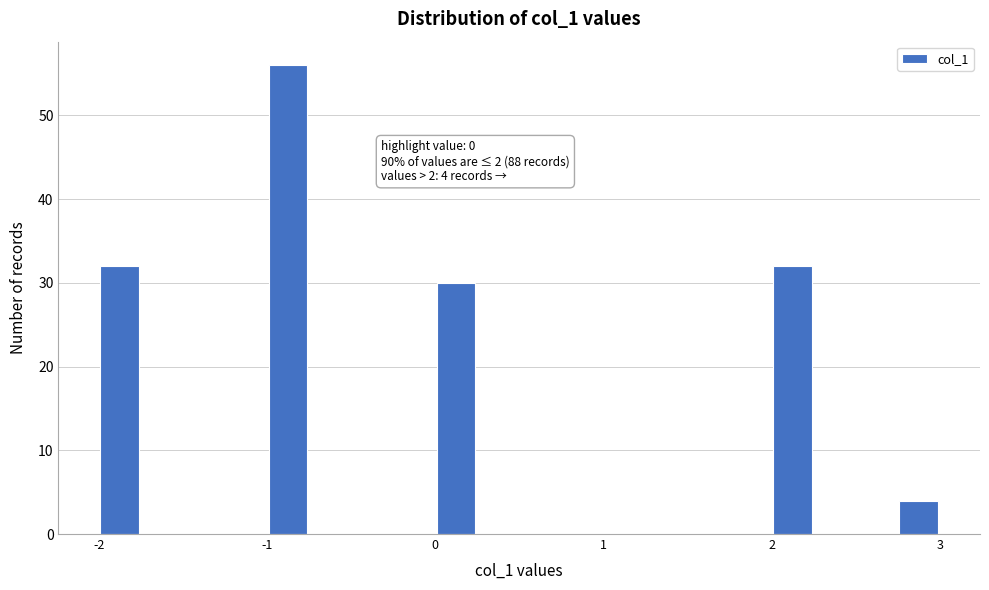

Around what value on the x-axis is the tallest bar? Give the approximate position of its centre, as read against the axis.

-0.9